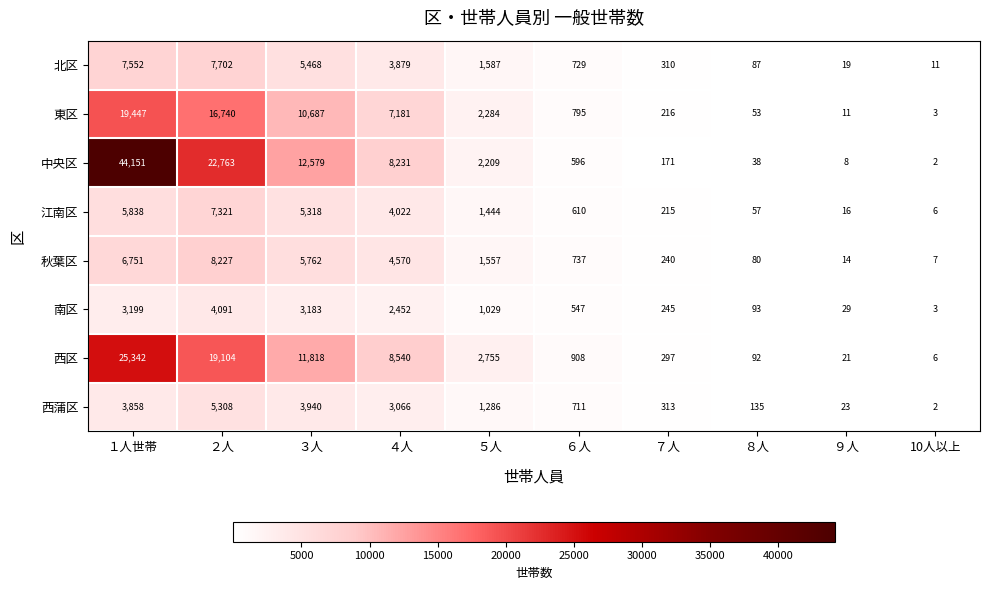

What is the difference between the maximum and minimum values in the 東区 series?

19444